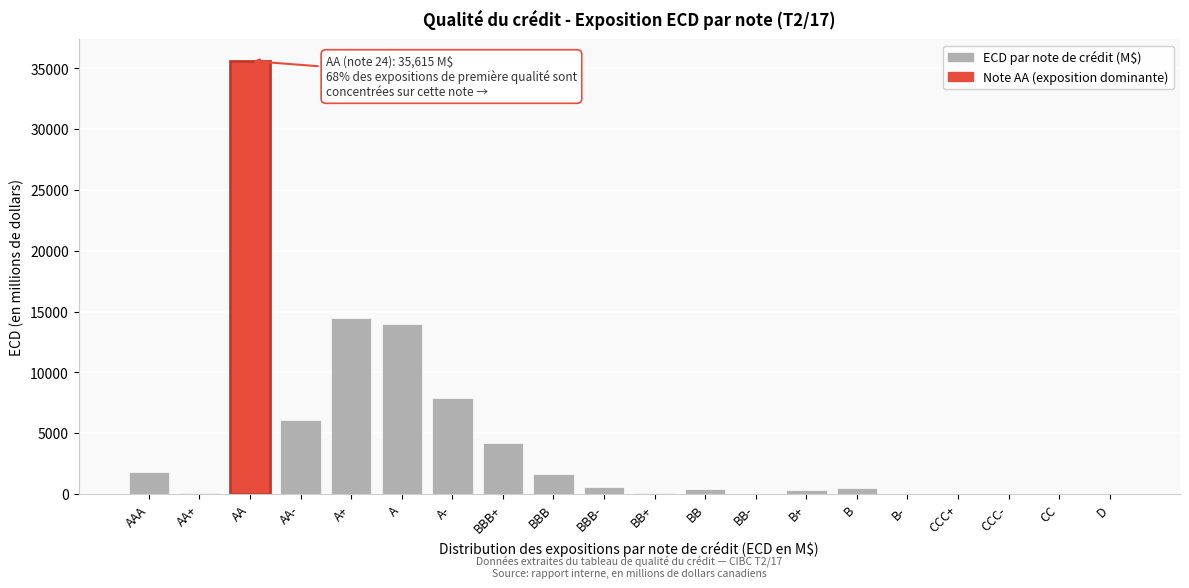

Which has a higher value, B- or A-?

A-